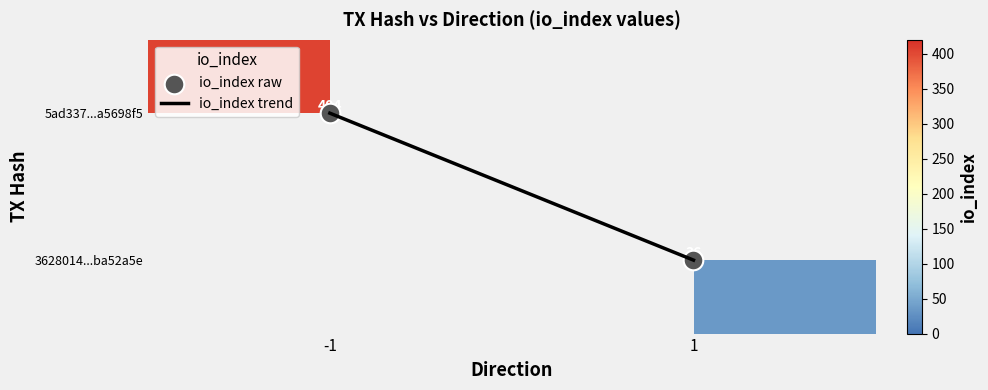

How many positive values does the 5ad337bbaf25f7b868857ad48b3d3c9ab5698f5 series have?

1